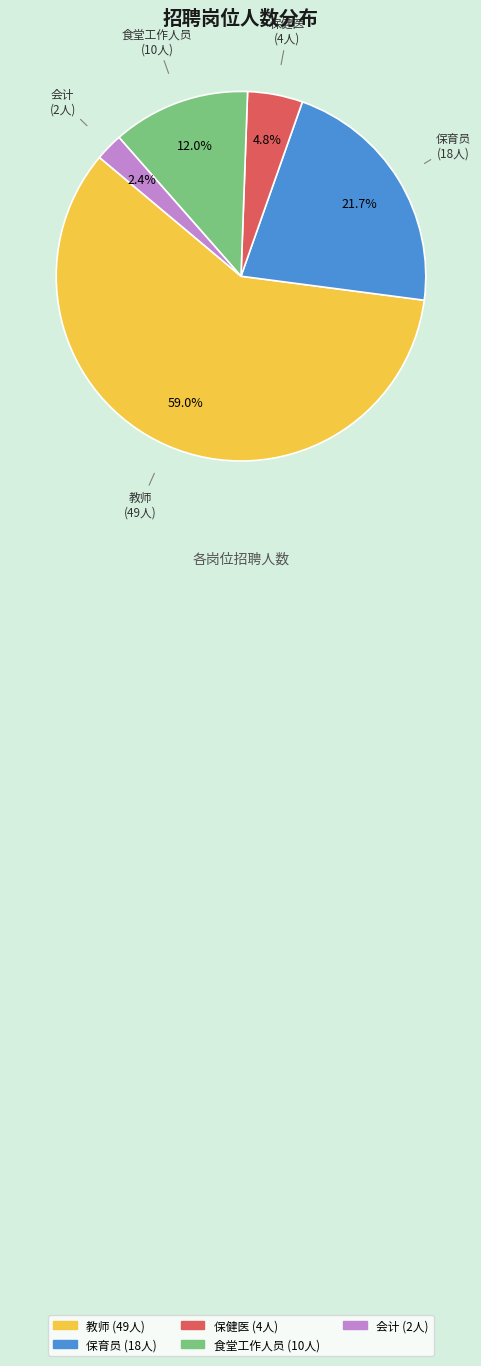

Is there a majority slice in this chart?

Yes